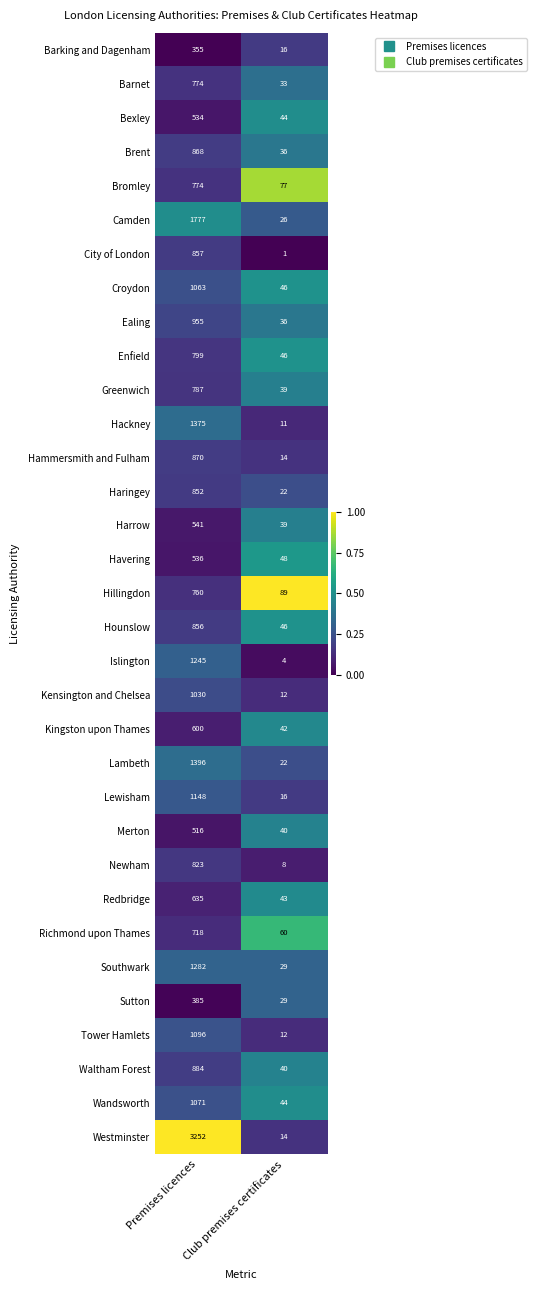

List the labels in order of Merton value, smallest first.

Club premises certificates, Premises licences